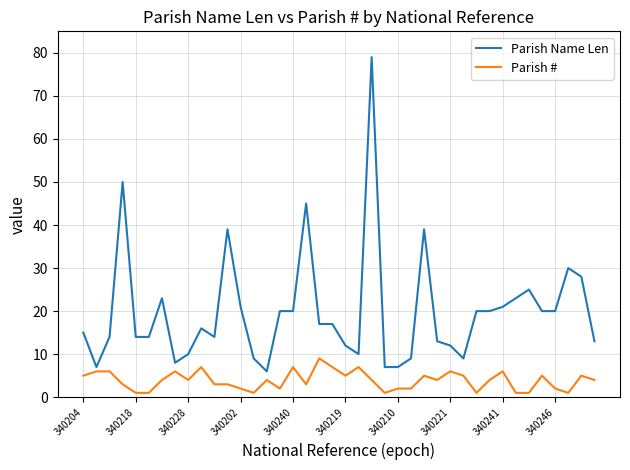

What is the minimum value for Parish #?

1